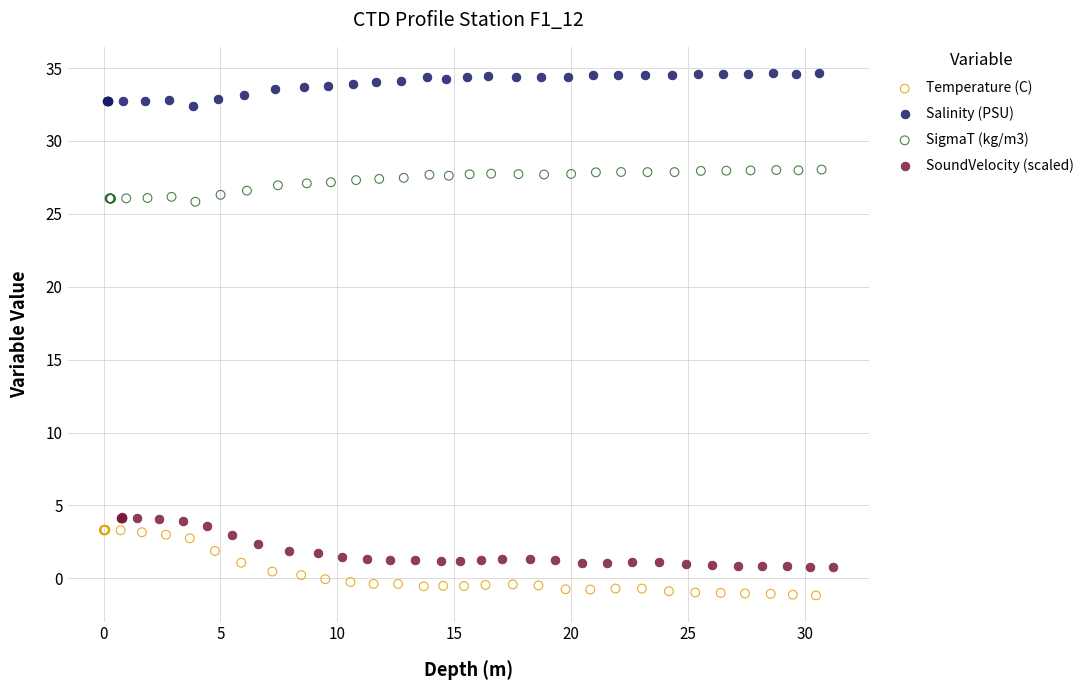

What are all the series names shown in the legend?

Temperature (C), Salinity (PSU), SigmaT (kg/m3), SoundVelocity (scaled)